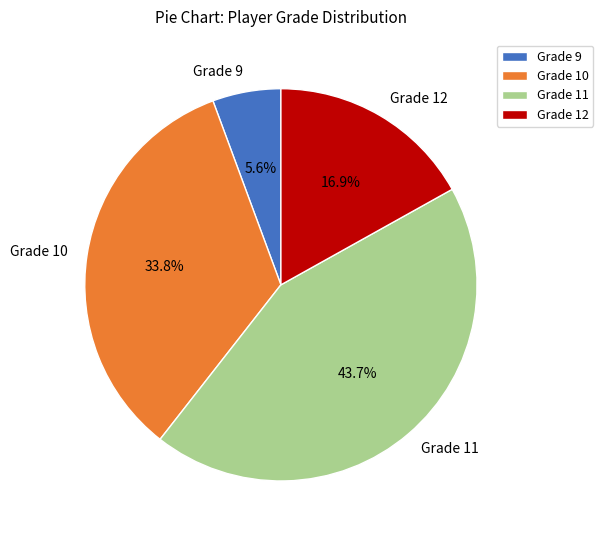

Rank the categories by value from lowest to highest.

Grade 9, Grade 12, Grade 10, Grade 11